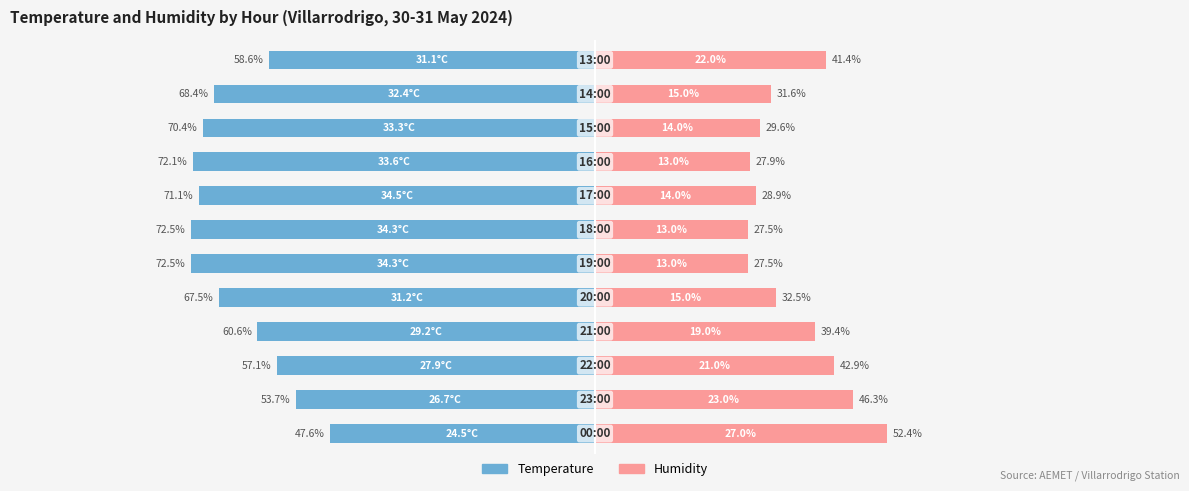

The Temperature series shows -28.3 at 7. True or false?

False